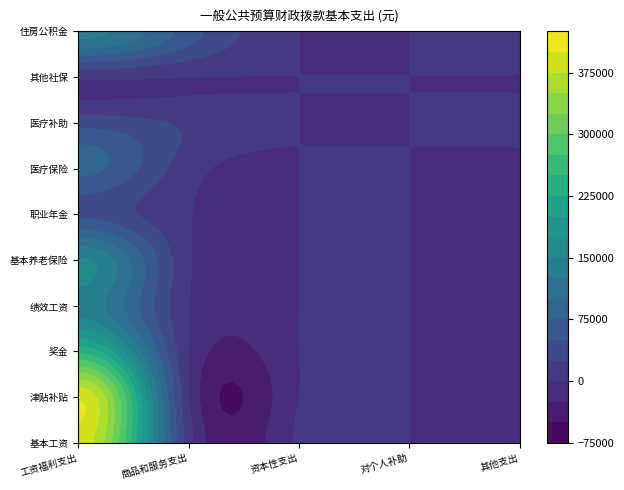

Rank the series at 3 from highest to lowest value.

基本工资, 津贴补贴, 奖金, 绩效工资, 基本养老保险, 职业年金, 医疗保险, 医疗补助, 其他社保, 住房公积金